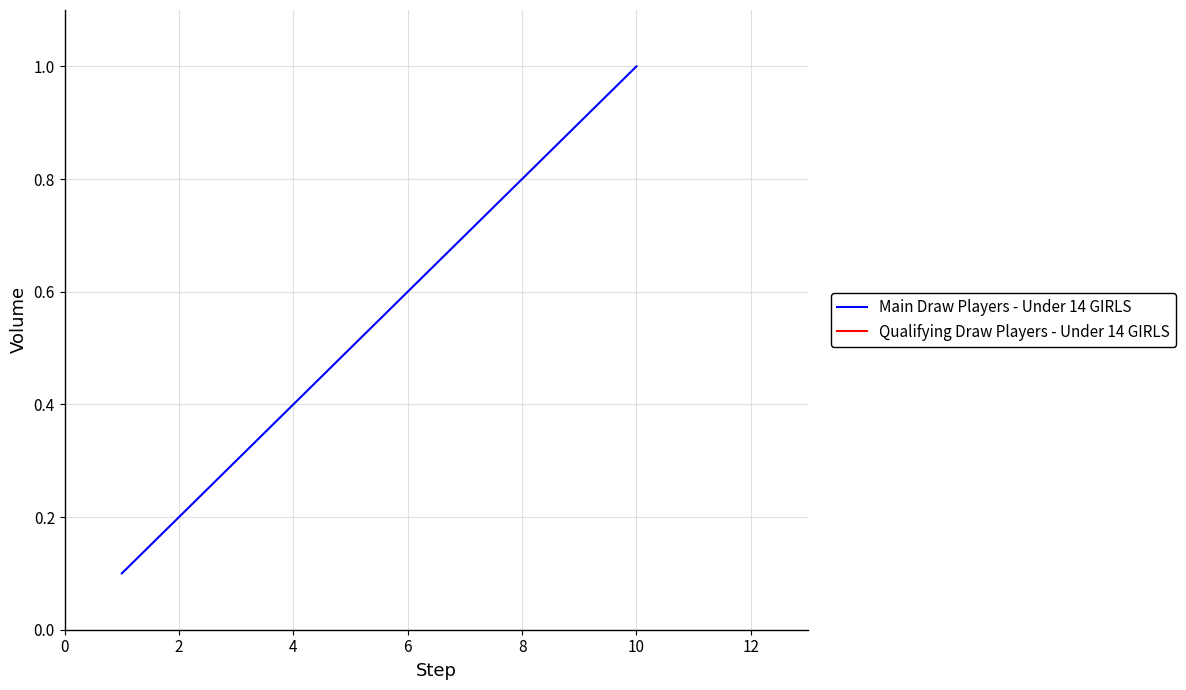

Count the values in the range 0 to 1.

10